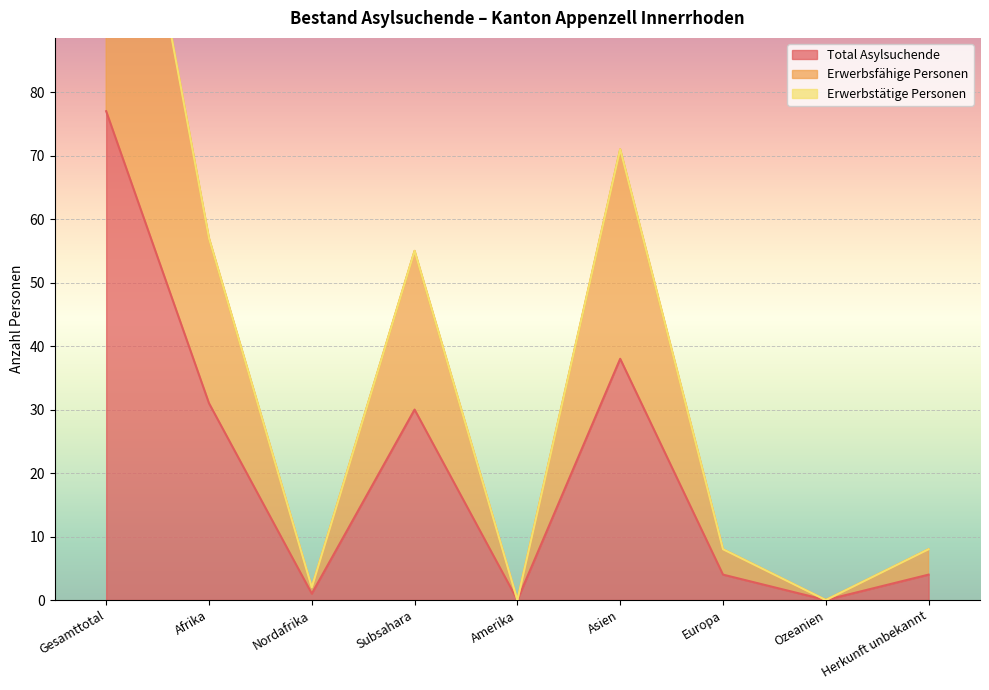

How many interior local peaks does the Total Asylsuchende series have?

2